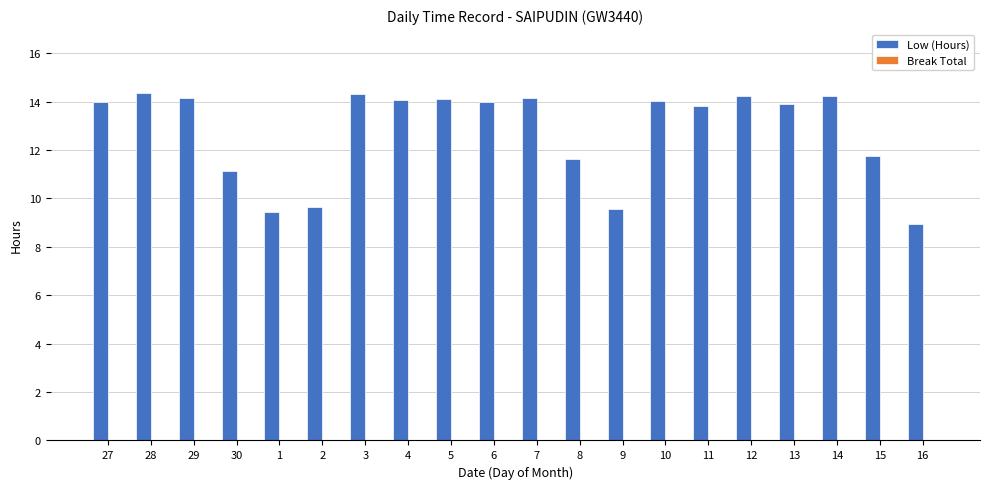

What is the label of the 20th bar from the left?

16